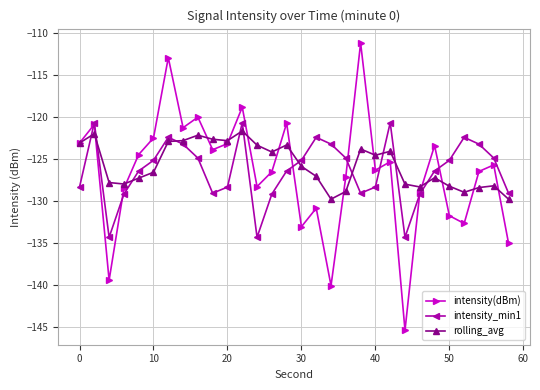

What is the maximum value for rolling_avg?

-121.6